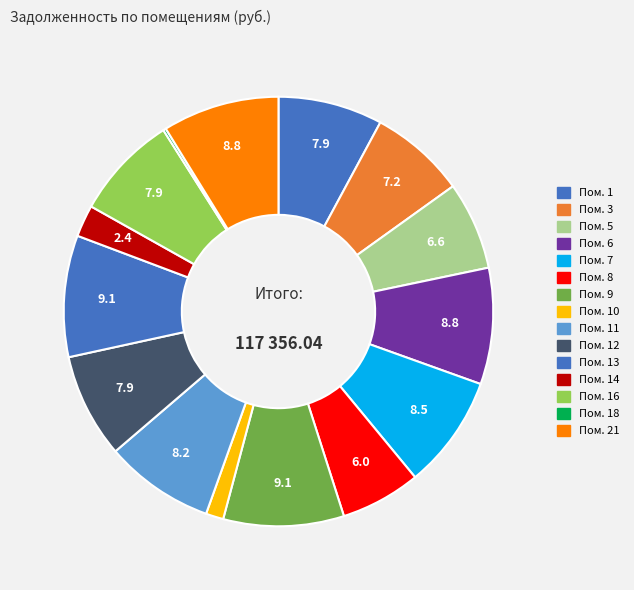

What is the largest slice in the pie chart?

13